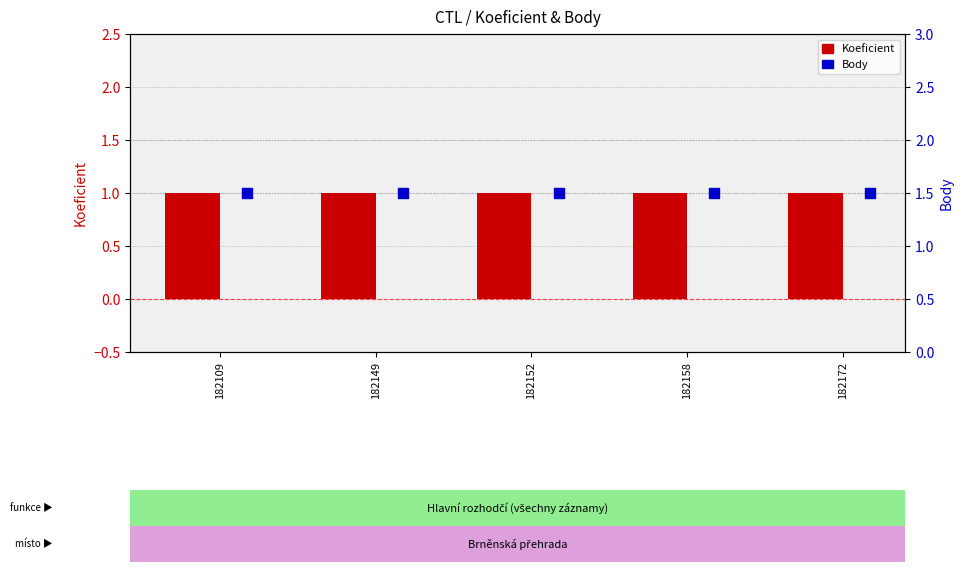

What is the total value across all series at 182149?

2.5